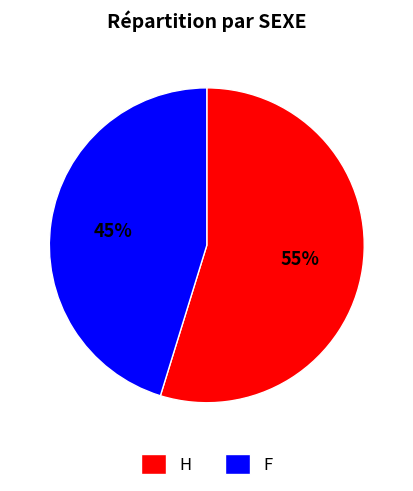

Combined, do F and H account for over 50%?

Yes